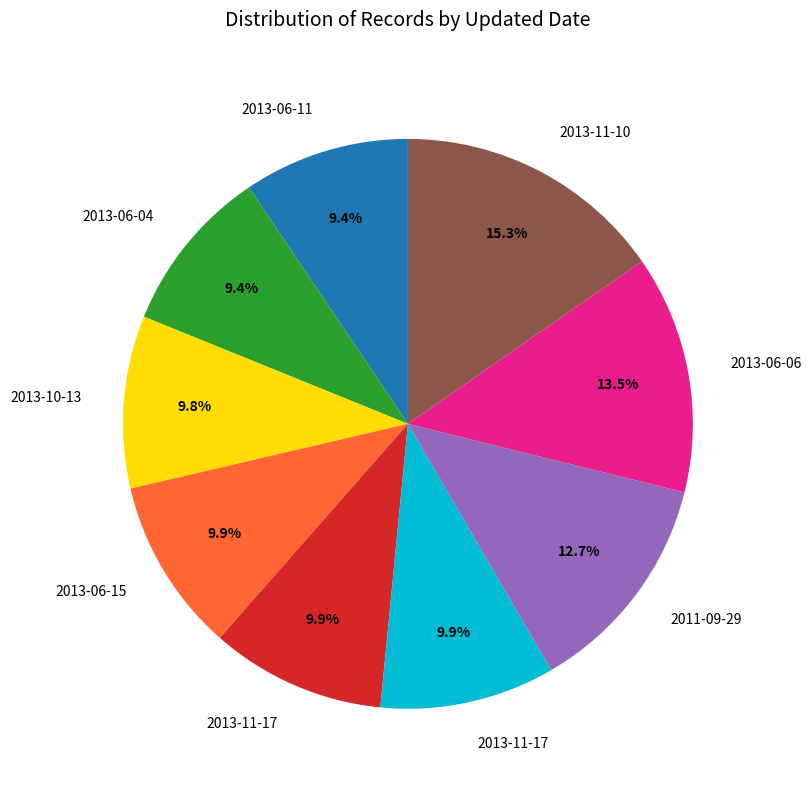

Is there a majority slice in this chart?

No